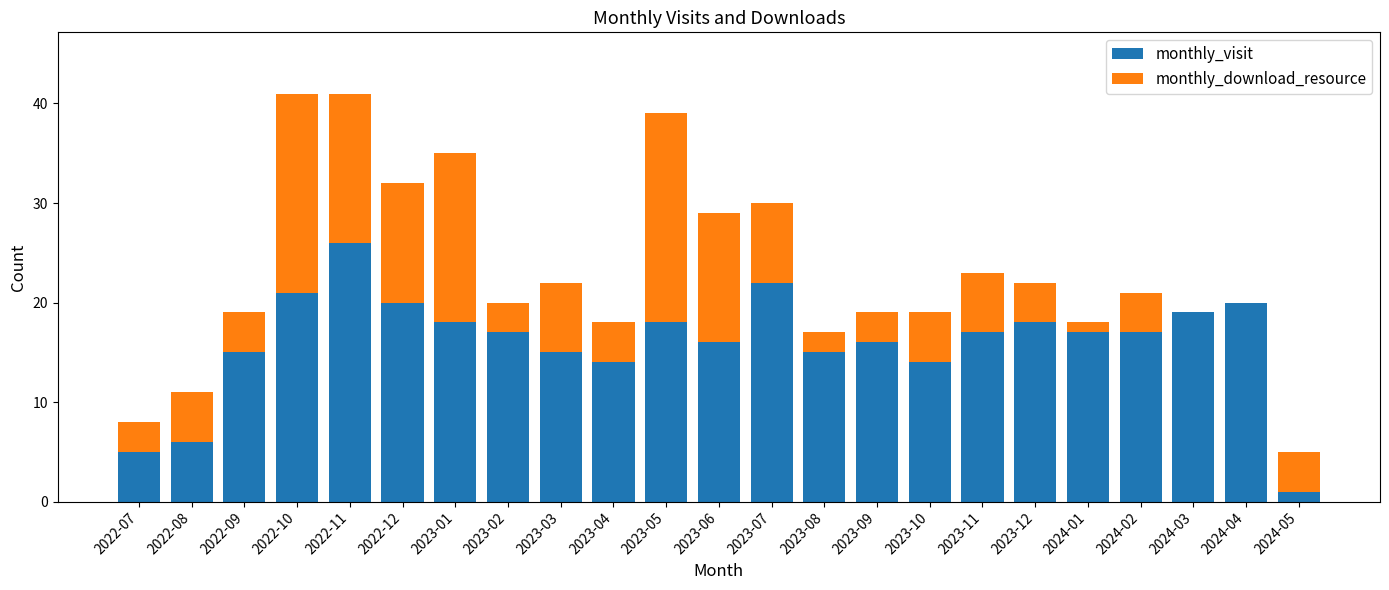

What is the sum of all monthly_visit values?

367